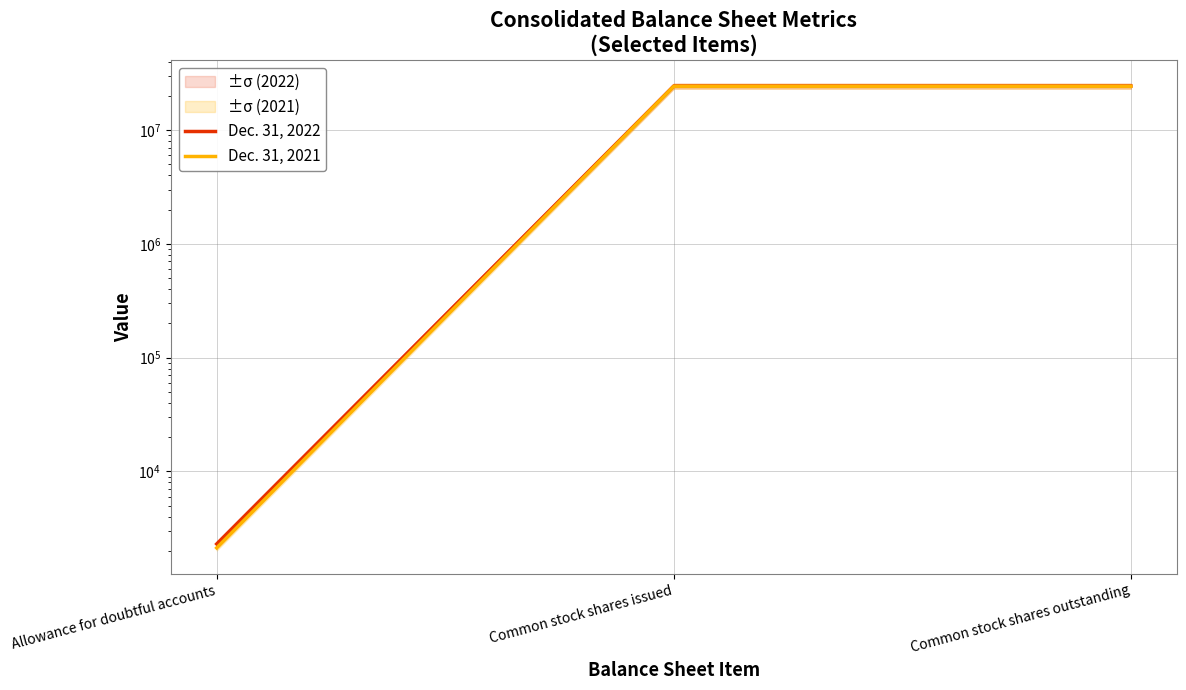

Reading right to left, list all the values displayed in this chart.

Dec. 31, 2022: 24388000	24388000	2300
Dec. 31, 2021: 24260000	24260000	2125